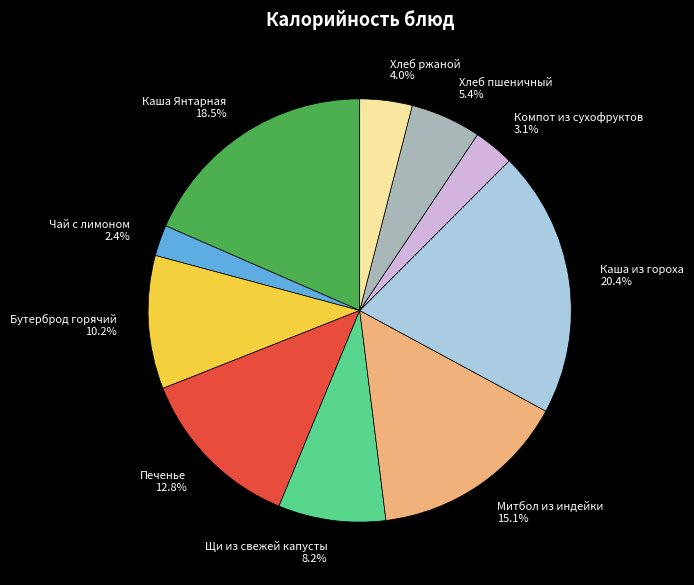

Which has a higher value, Печенье or Бутерброд горячий?

Печенье